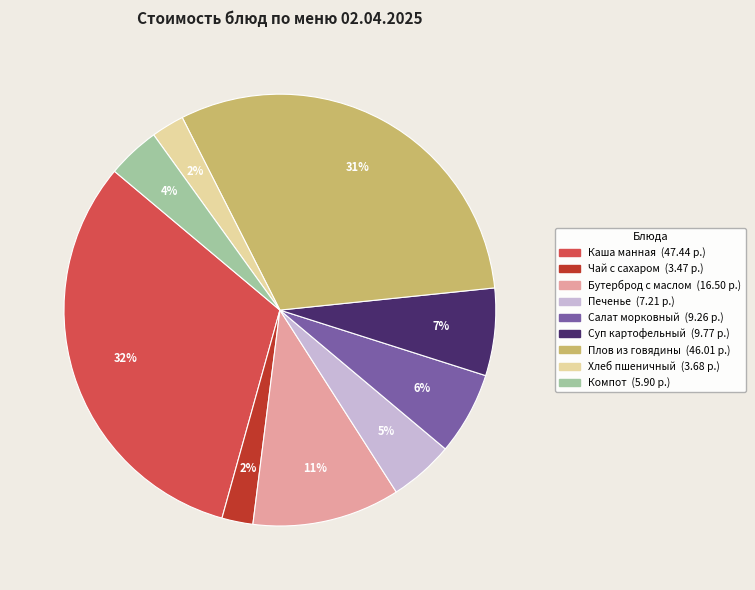

Does any single category account for the majority?

No